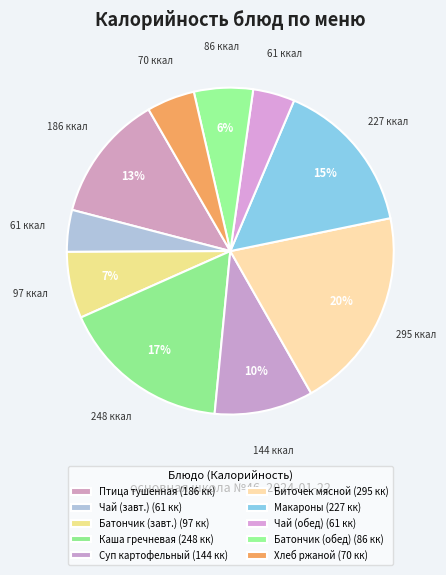

Is there a majority slice in this chart?

No